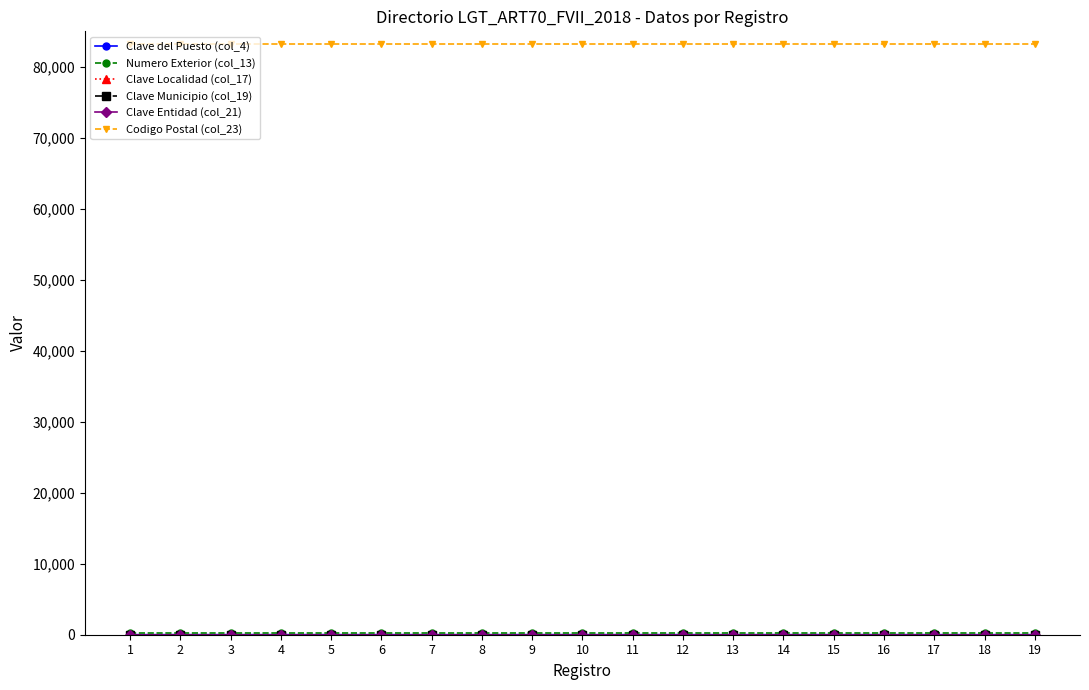

What value does the Clave Entidad (col_21) series have at 10?

26